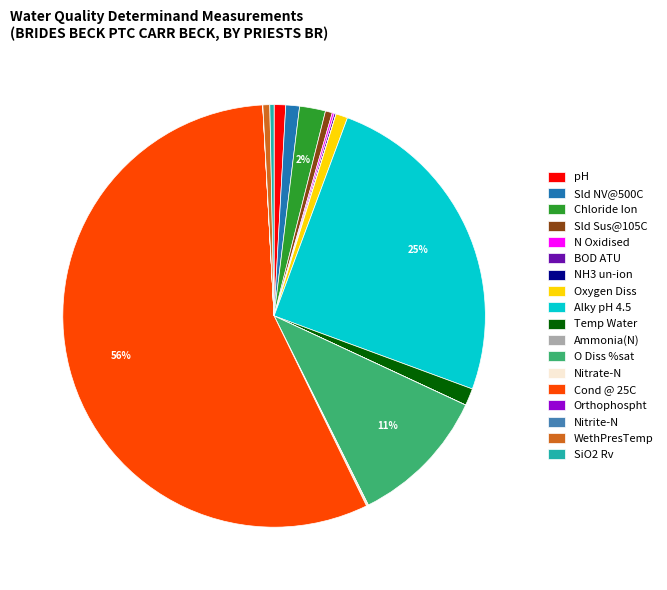

Does SiO2 Rv represent more than half of the total?

No